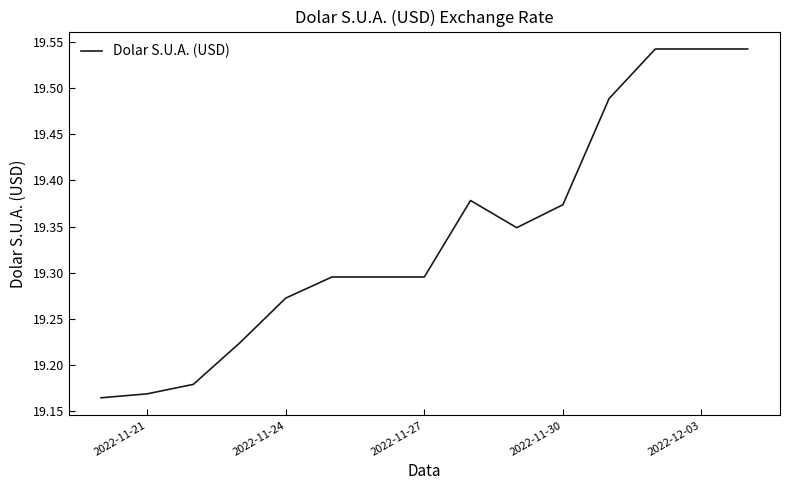

What is the difference between the maximum and minimum values?

0.4